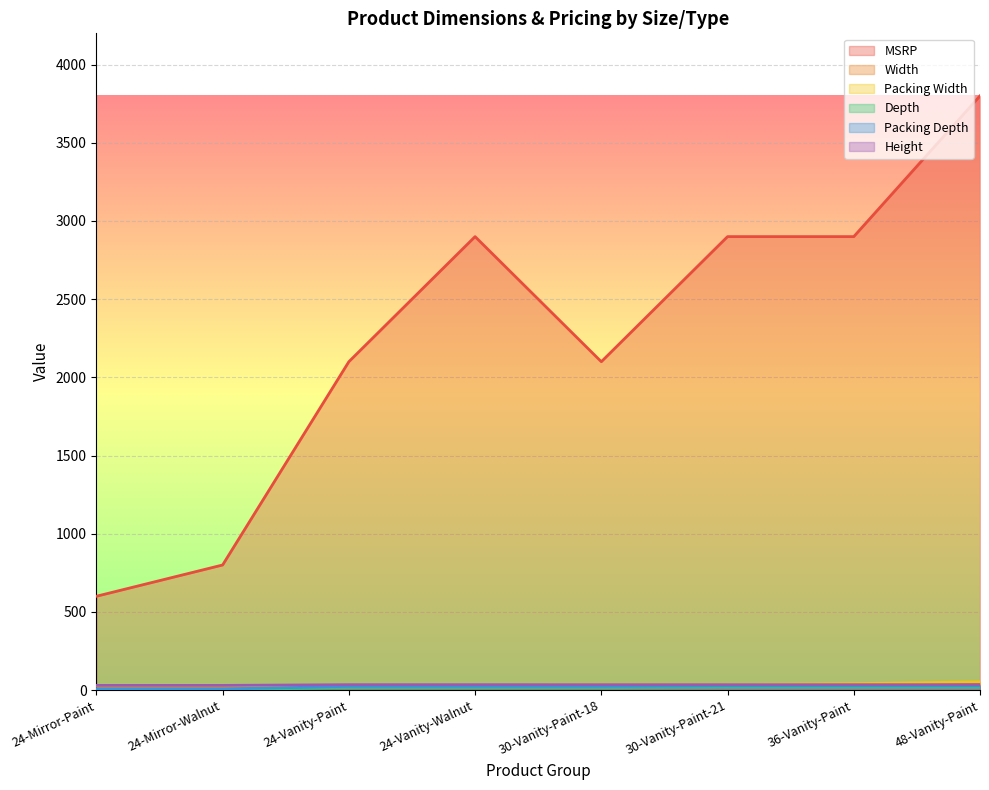

How many lines are shown in the chart?

6